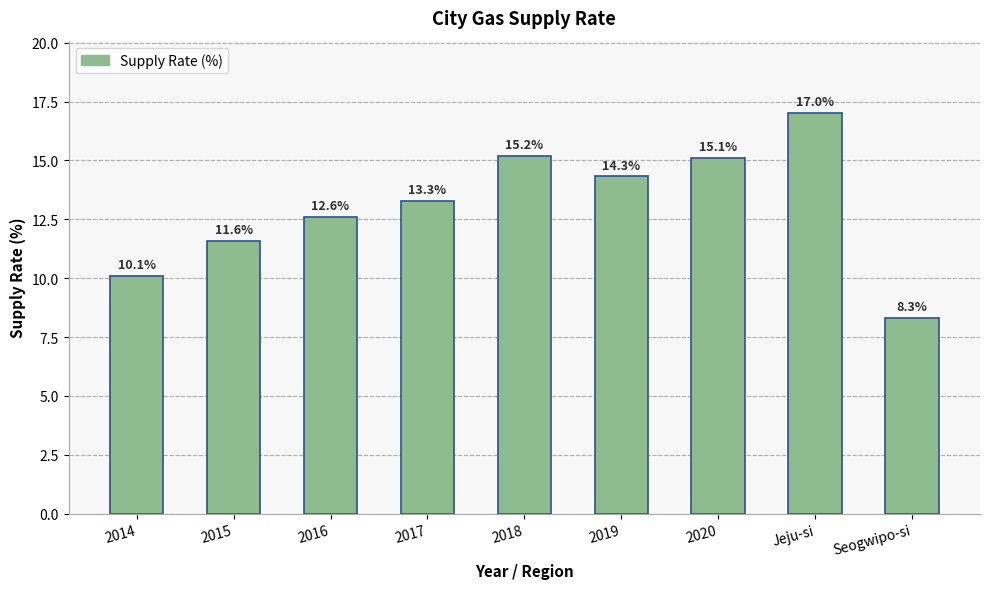

Reading left to right, list all the values displayed in this chart.

2014=10.1	2015=11.6	2016=12.6	2017=13.3	2018=15.2	2019=14.3	2020=15.1	Jeju-si=17.0	Seogwipo-si=8.3